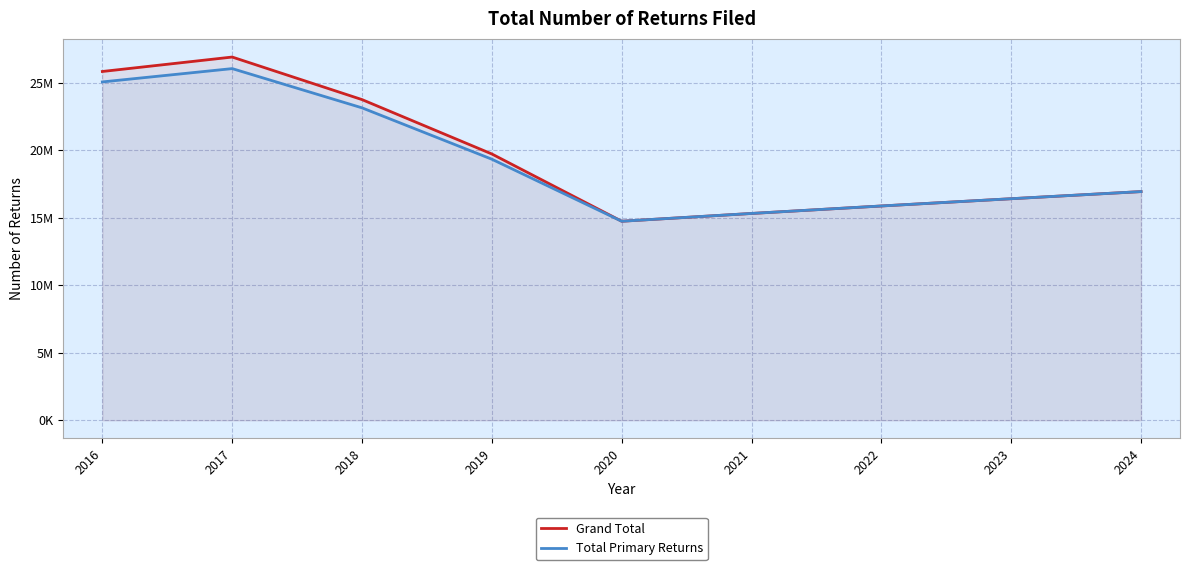

What is the difference between the Total Primary Returns values at 2016 and 2018?

1921818